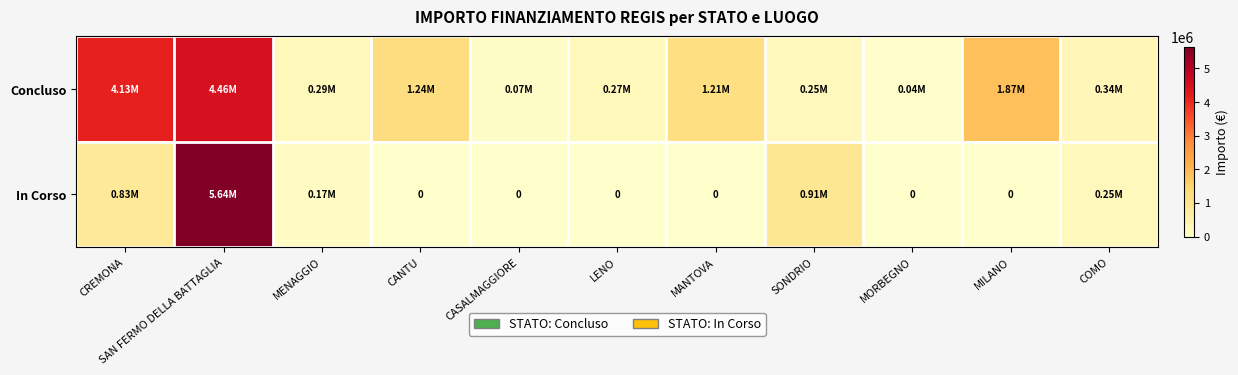

List the labels in order of Concluso value, largest first.

SAN FERMO DELLA BATTAGLIA, CREMONA, MILANO, CANTU, MANTOVA, COMO, MENAGGIO, LENO, SONDRIO, CASALMAGGIORE, MORBEGNO